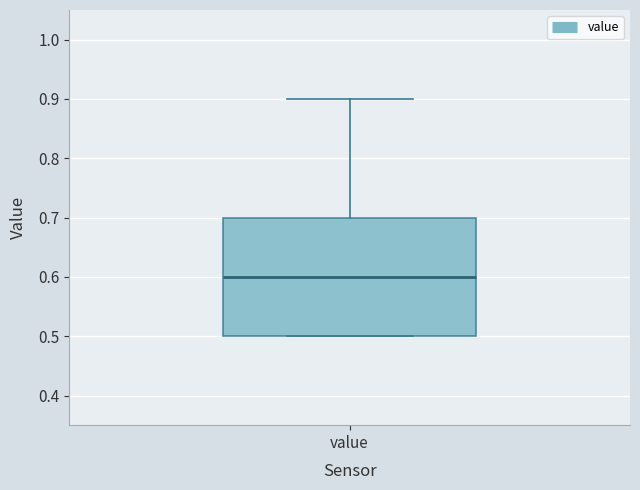

Read this box plot against the y-axis: the position of the median line, the range covered by the box, and the ends of both whiskers. The values are not printed on the chart, so give them approximately, as read against the axis.

median 0.6, box 0.5 to 0.7, whiskers 0.5 to 0.9